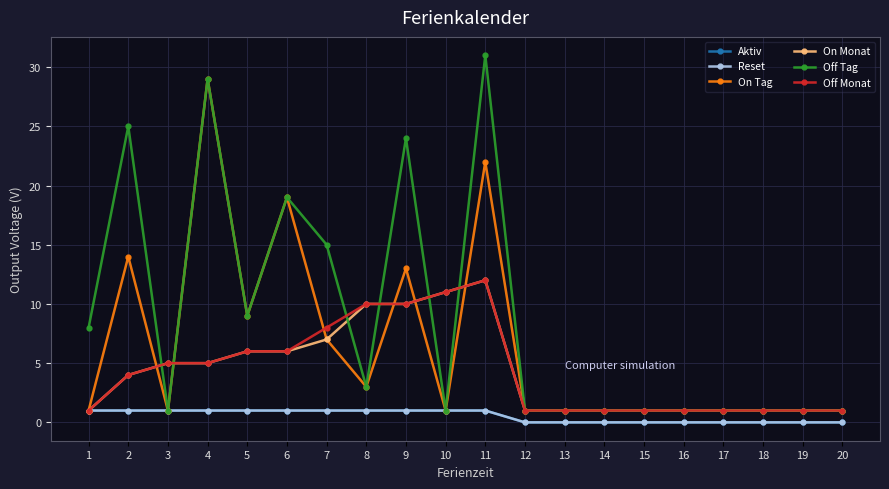

Between 2 and 11, which is larger?

2